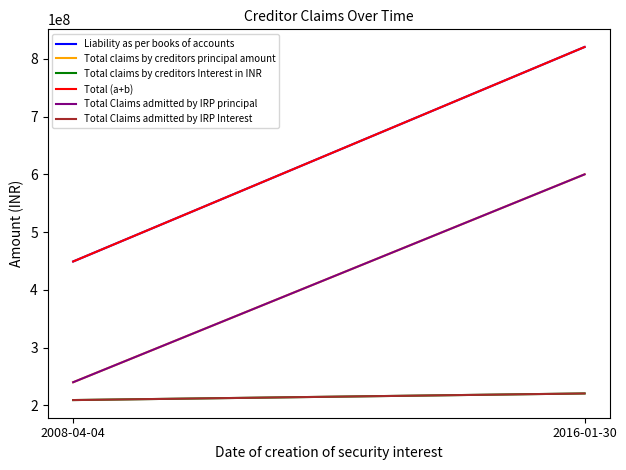

How many values in the Liability as per books of accounts series exceed 820569941?

1